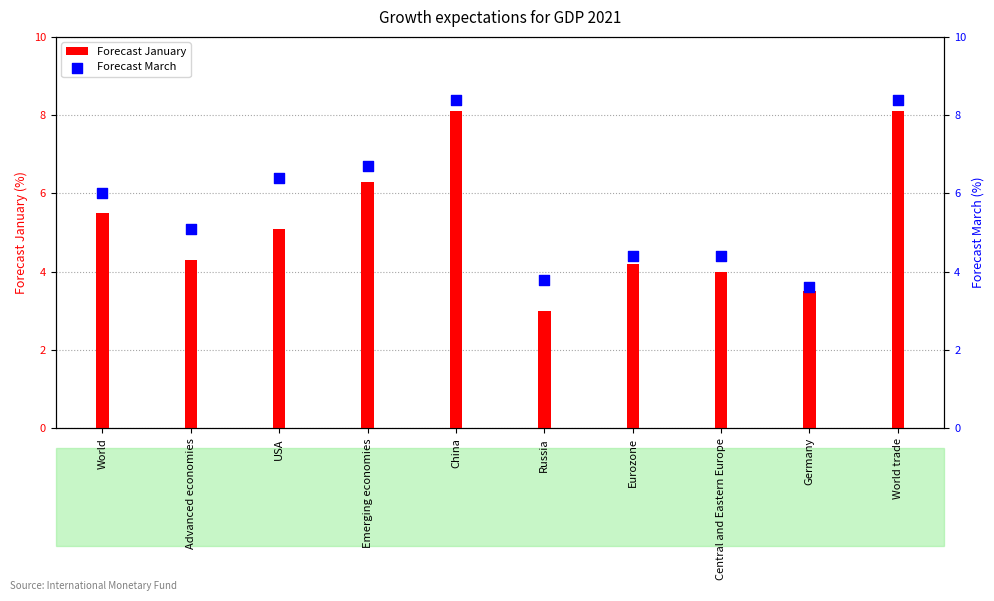

Which series has the largest Y range (max minus min)?

Forecast January